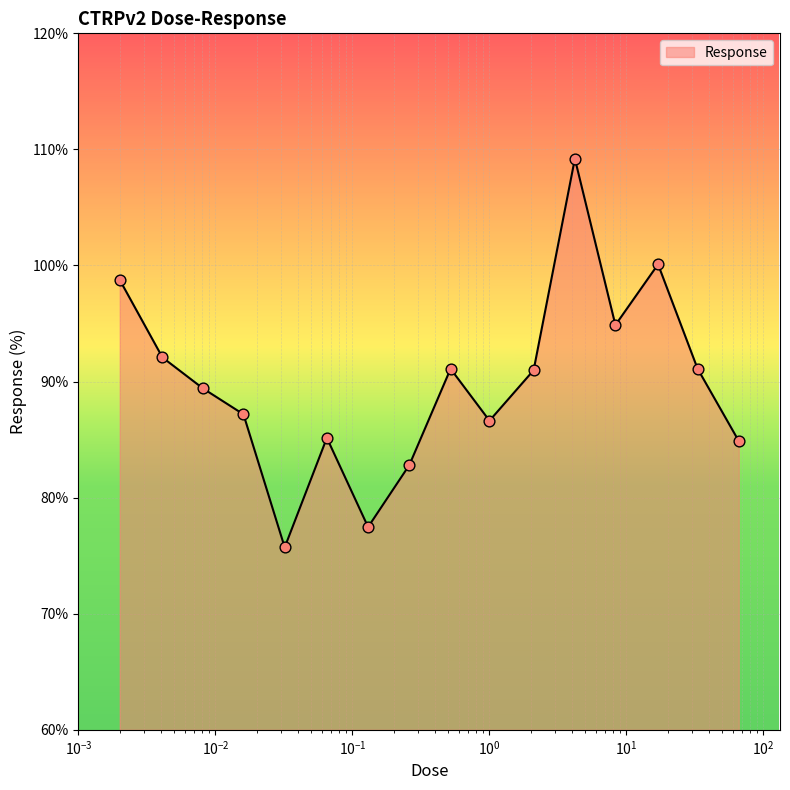

What is the minimum value shown in the chart?

75.7